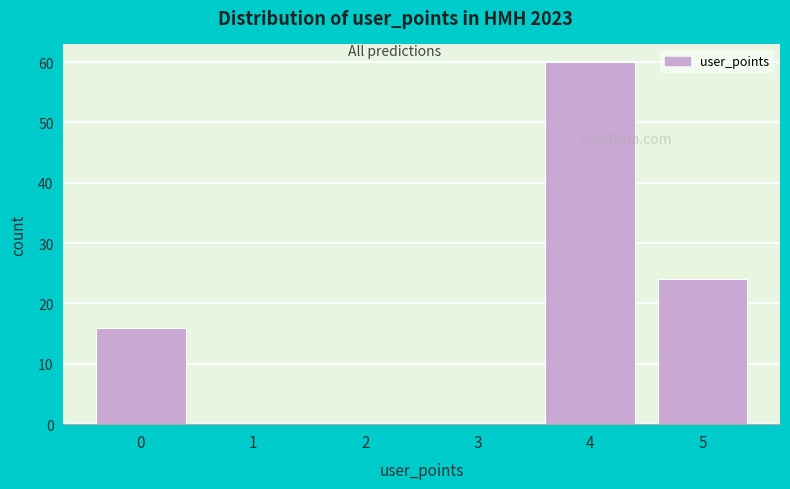

Reading left to right, extract all data points from this chart.

0=16	1=0	2=0	3=0	4=60	5=24